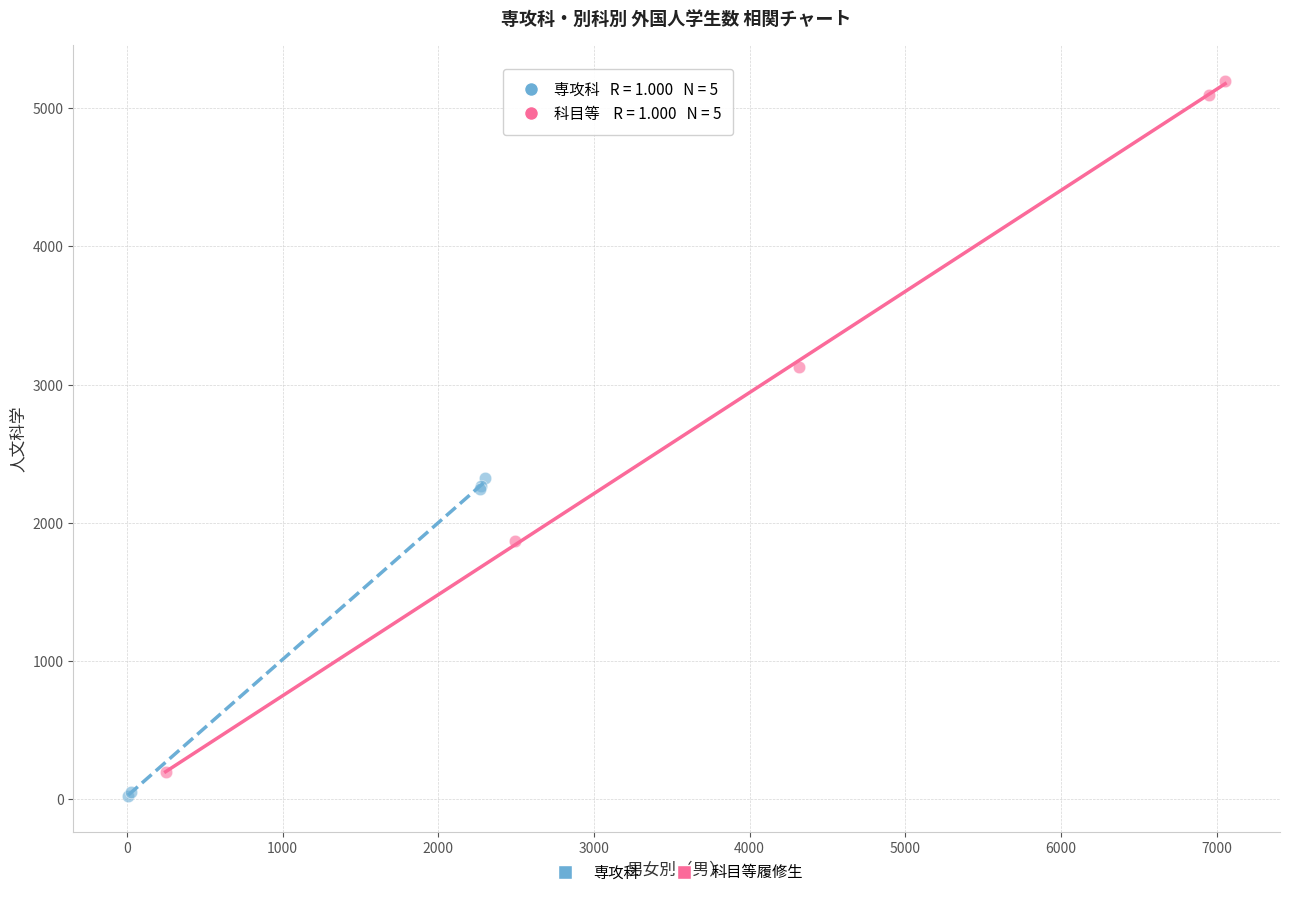

Which series has the largest Y range (max minus min)?

科目等履修生